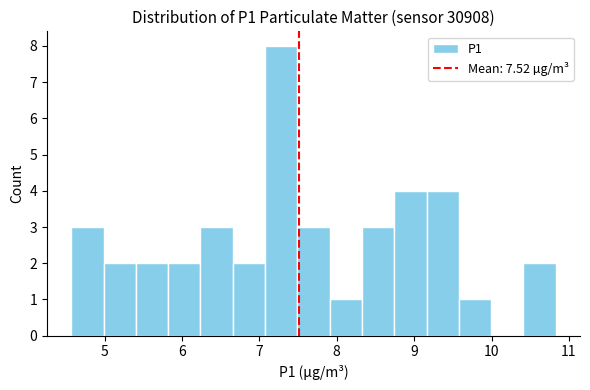

Reading left to right, list every bar in this chart as the range it spans on the x-axis followed by its height. Neither the bar edges nor the heights are printed on the chart, so give them approximately, as read against the axes.

4.6 to 5.0: 3
5.0 to 5.4: 2
5.4 to 5.8: 2
5.8 to 6.2: 2
6.2 to 6.7: 3
6.7 to 7.1: 2
7.1 to 7.5: 8
7.5 to 7.9: 3
7.9 to 8.3: 1
8.3 to 8.7: 3
8.7 to 9.2: 4
9.2 to 9.6: 4
9.6 to 10.0: 1
10.0 to 10.4: 0
10.4 to 10.8: 2